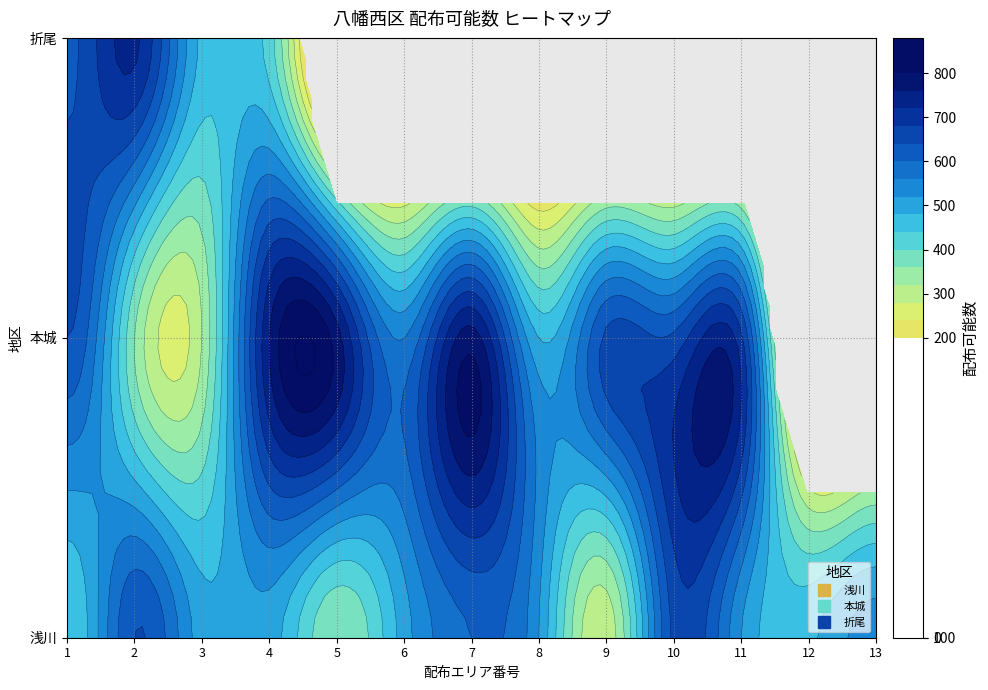

Is it true that 折尾 equals 169 at 3?

False